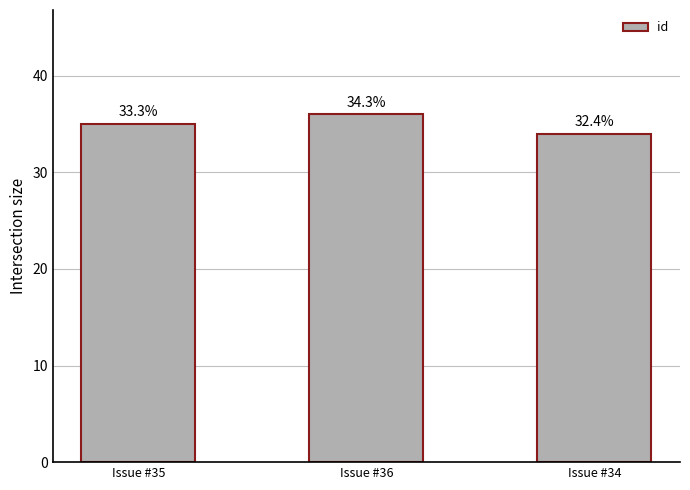

What is the change in value from Issue #35 to Issue #34?

-1